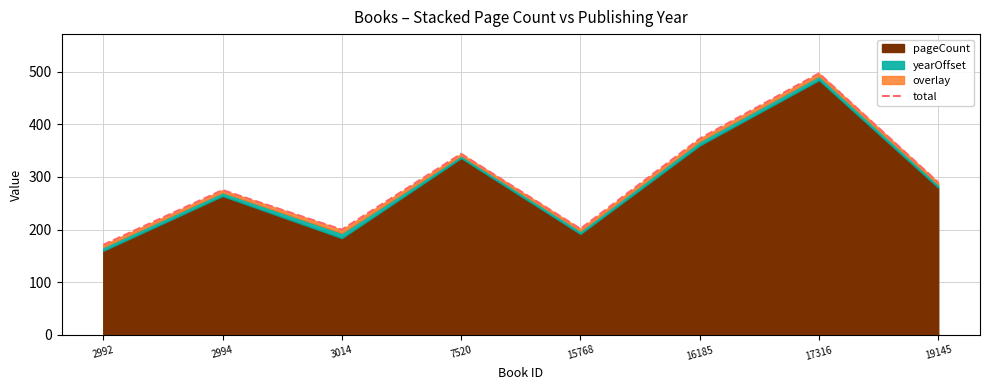

Where is the first local minimum?

3014